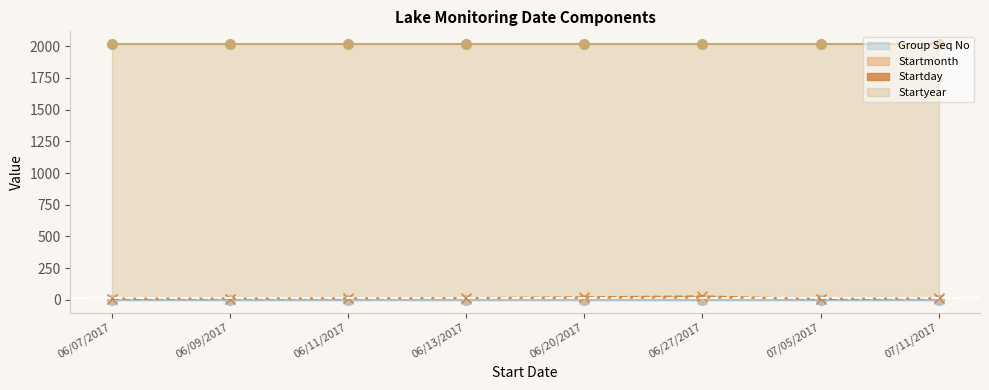

At which label does Startday first exceed 11?

06/13/2017